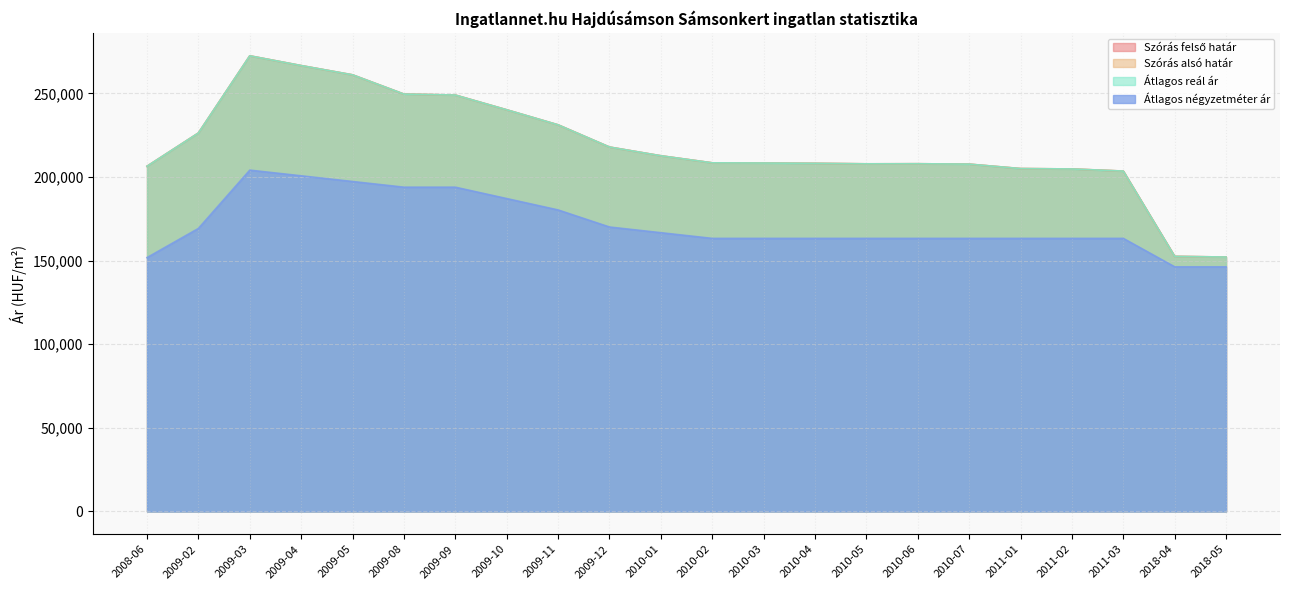

At how many categories does at least one series exceed 233250?

6